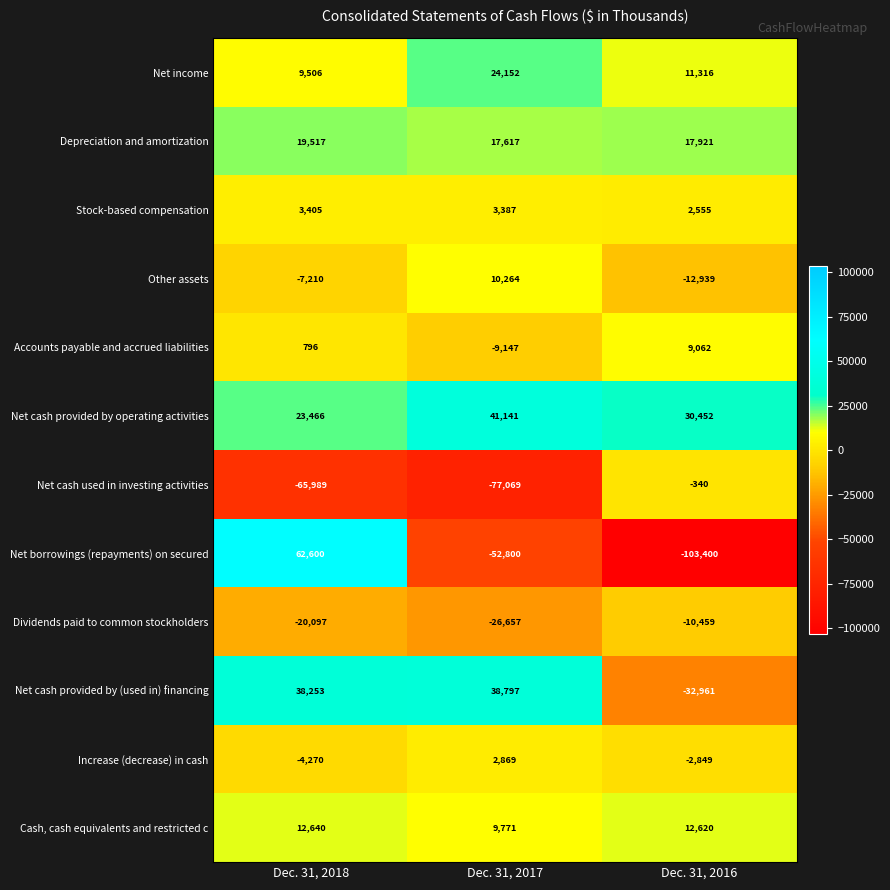

What is the sum of all Net cash provided by (used in) financing values?

44089